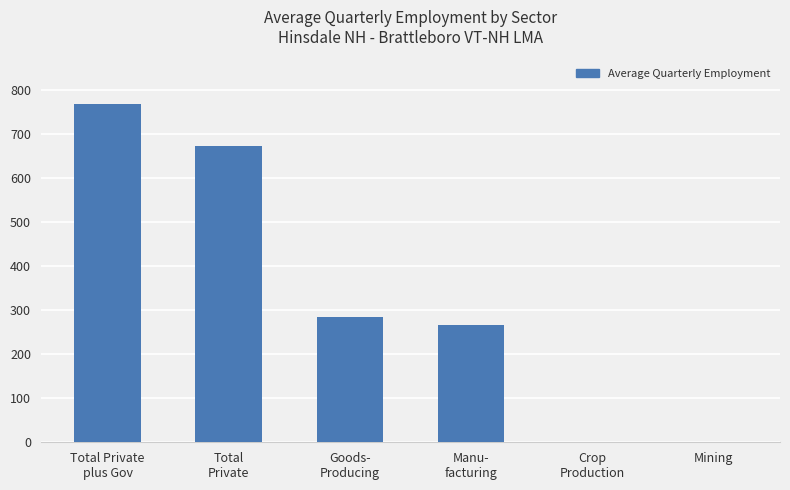

Which has a higher value, Goods-
Producing or Total
Private?

Total
Private